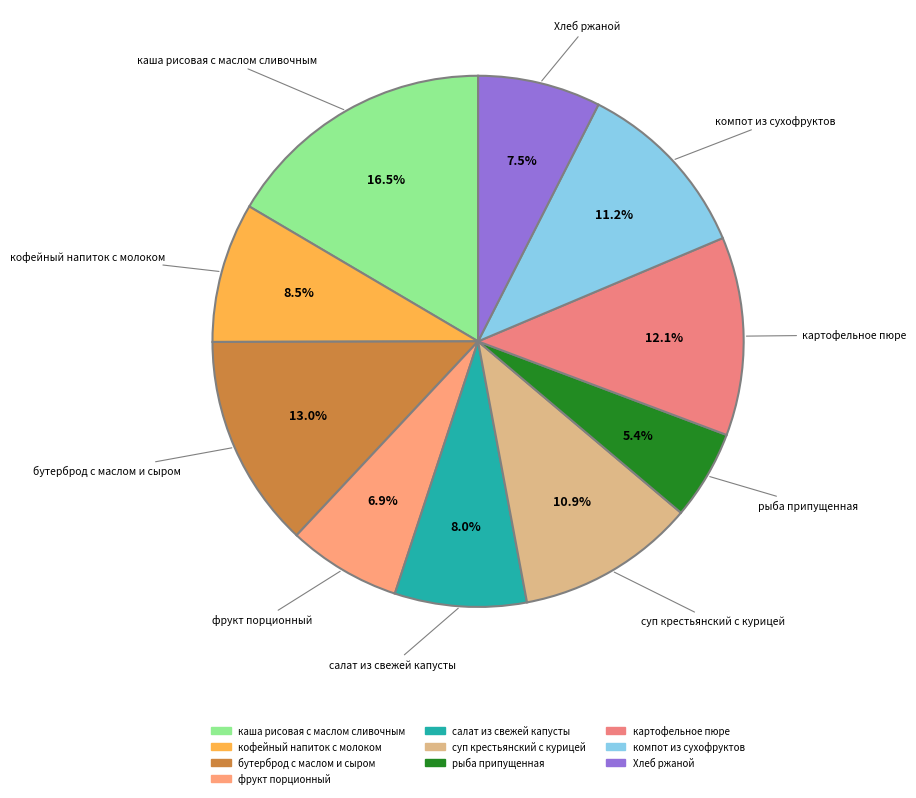

To the nearest percent, what is the difference between the largest and smallest slice percentages?

11%